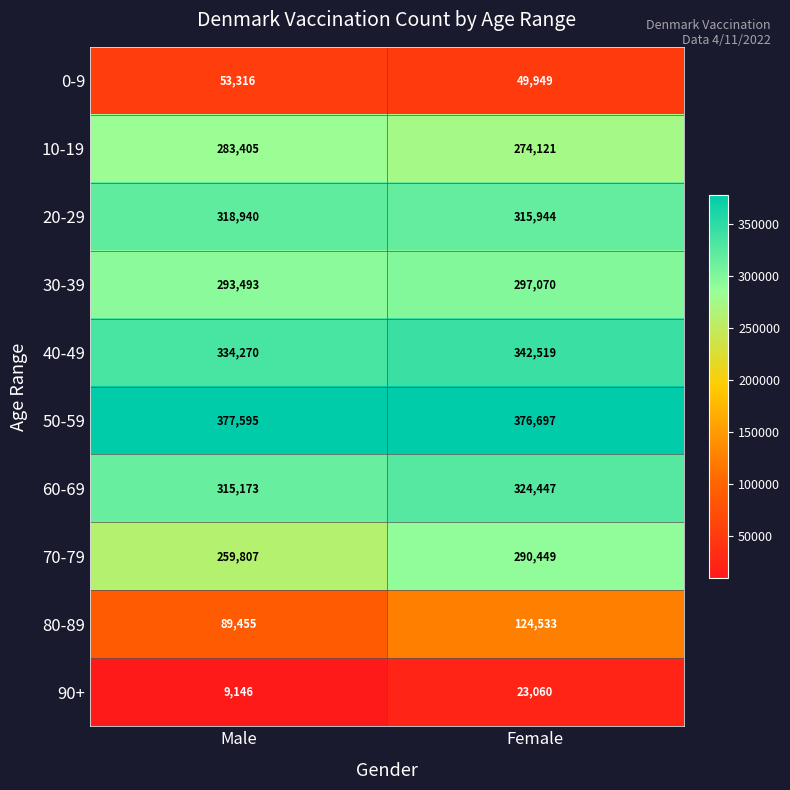

What is the difference between the highest and lowest values at Male?

368449